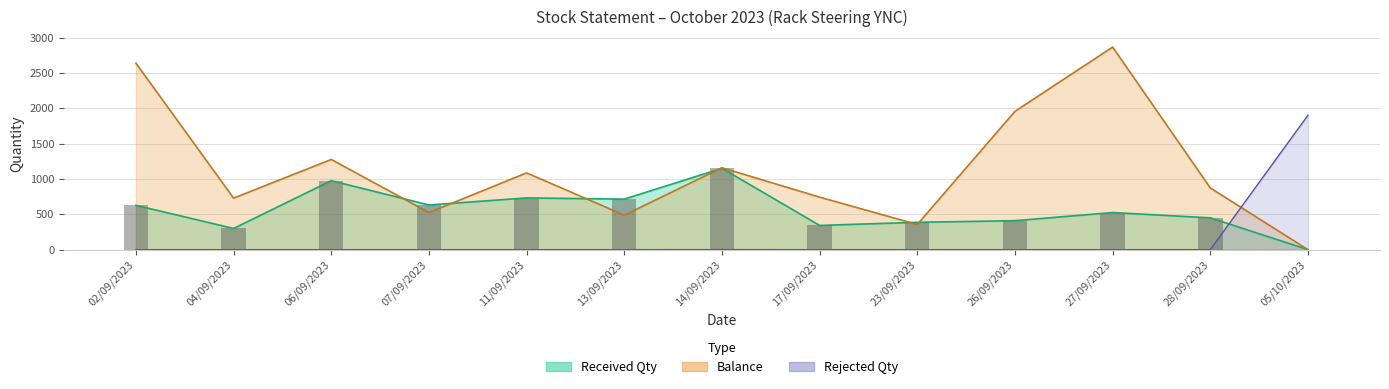

Between 13 and 15, which series saw the biggest shift?

balance